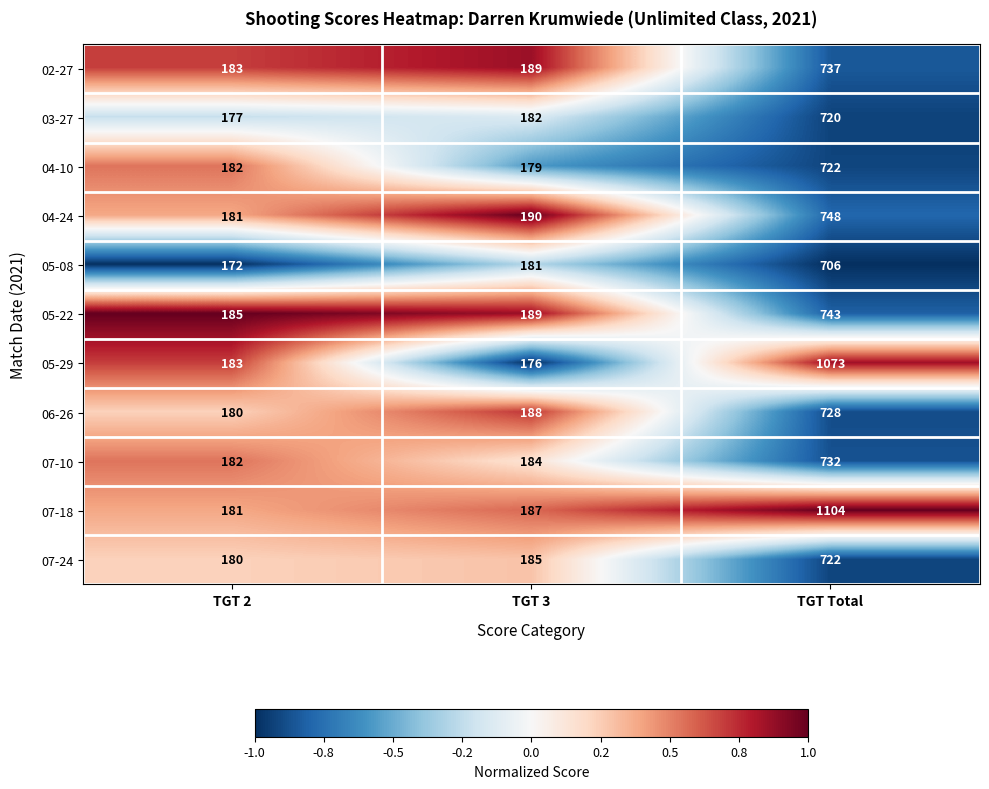

What is the sum of the 05-29 values at TGT 3 and TGT Total?

1249